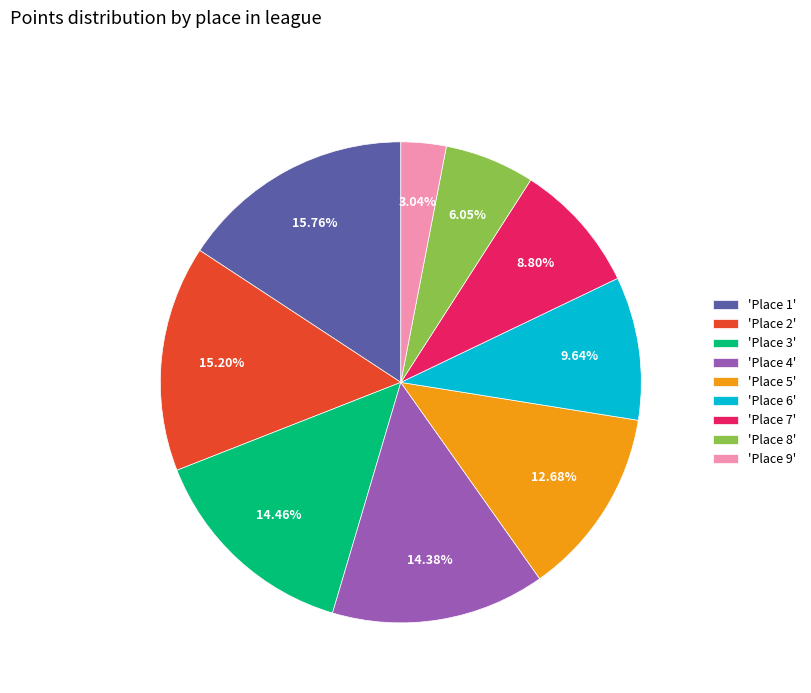

Which has a higher value, 'Place 6' or 'Place 7'?

'Place 6'